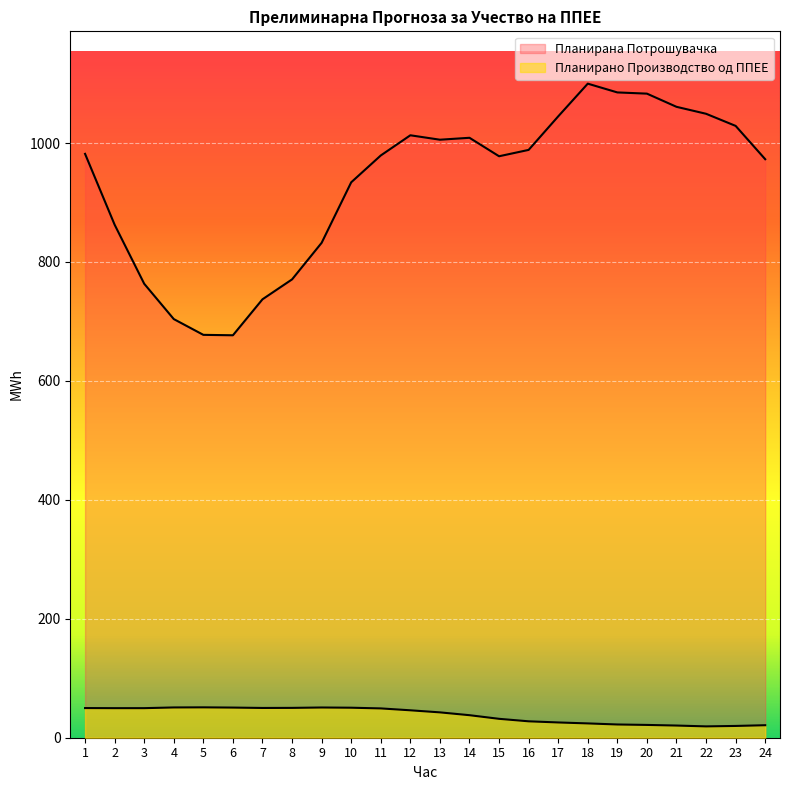

Count the number of categories in the chart.

24